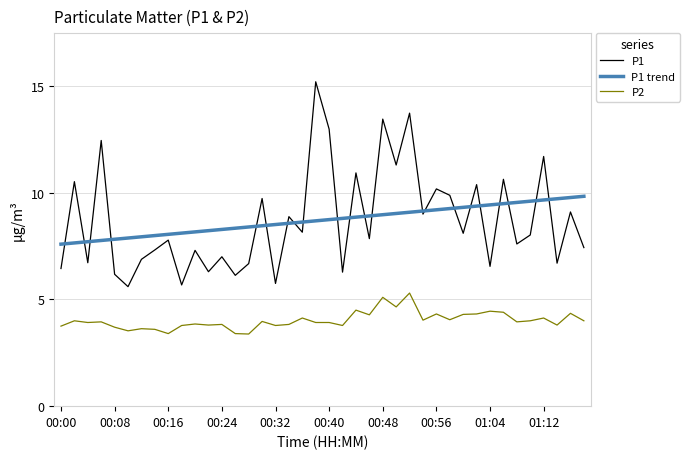

True or false: P1 and P2 intersect in this chart.

False